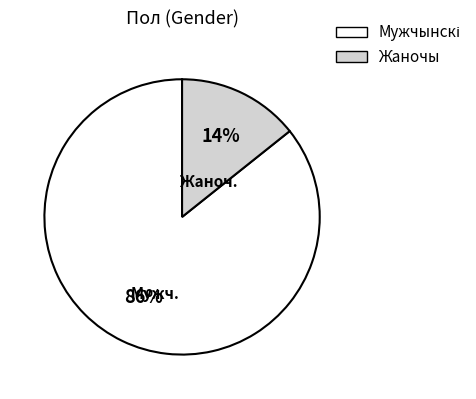

Is there a majority slice in this chart?

Yes